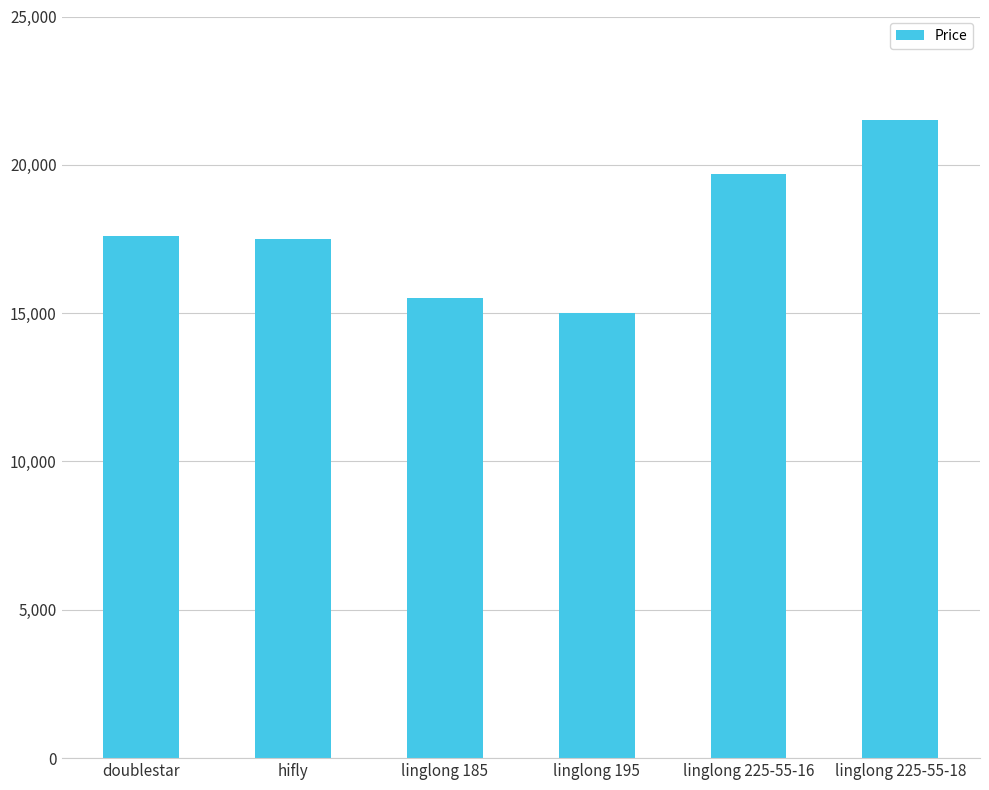

What is the sum of the values at hifly and linglong 185?

33000